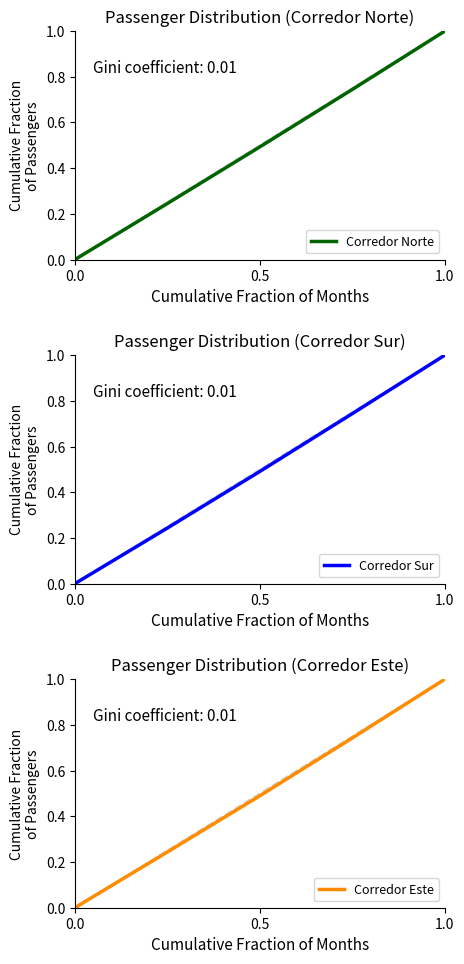

What are all the series names shown in the legend?

Corredor Norte, Corredor Sur, Corredor Este